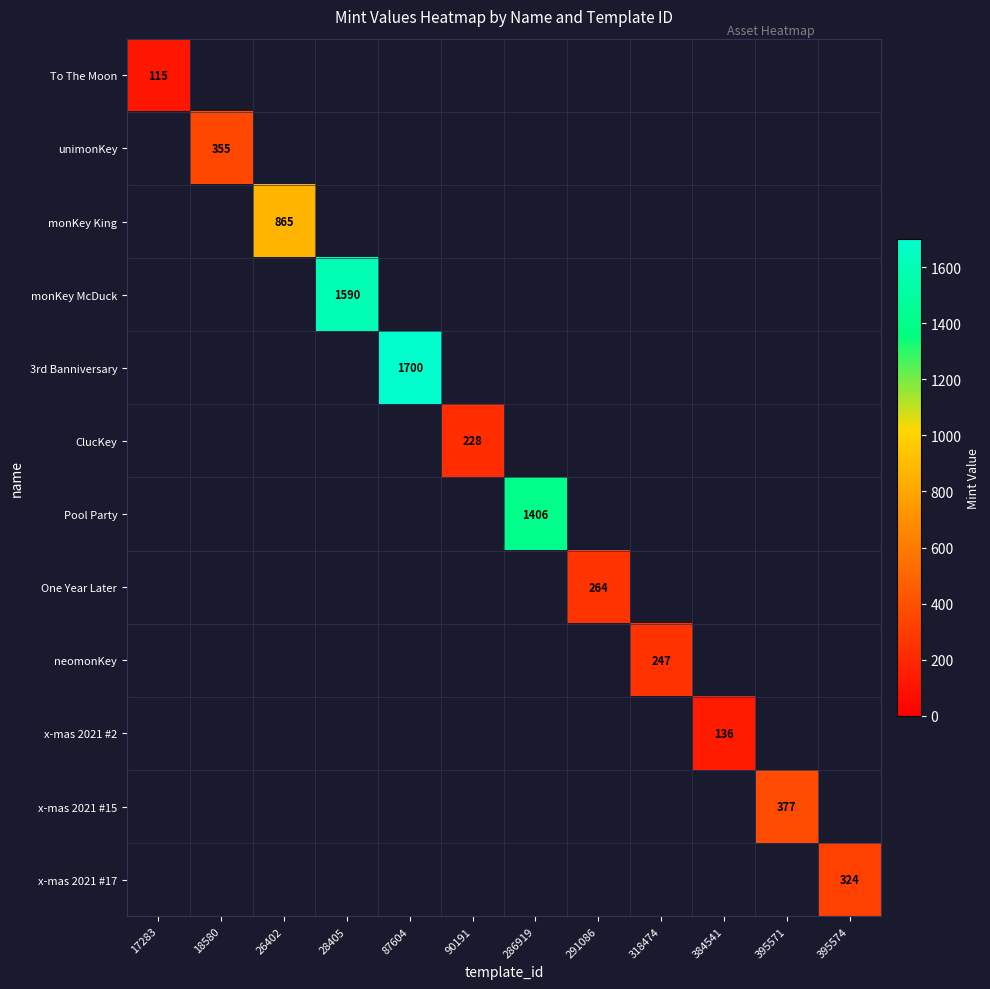

Is it true that unimonKey equals 231 at 18580?

False